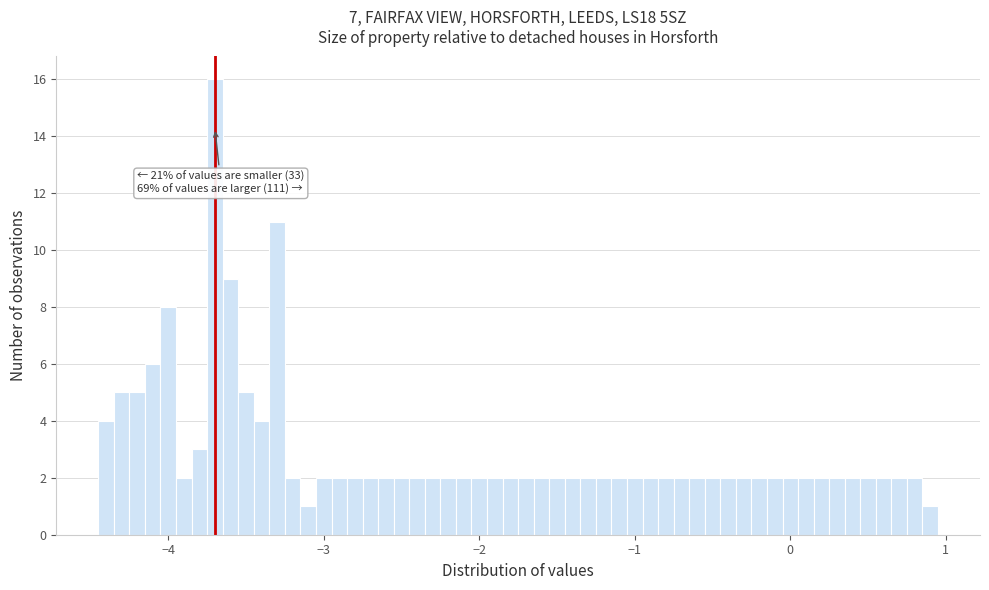

Around what value on the x-axis is the tallest bar? Give the approximate position of its centre, as read against the axis.

-3.7